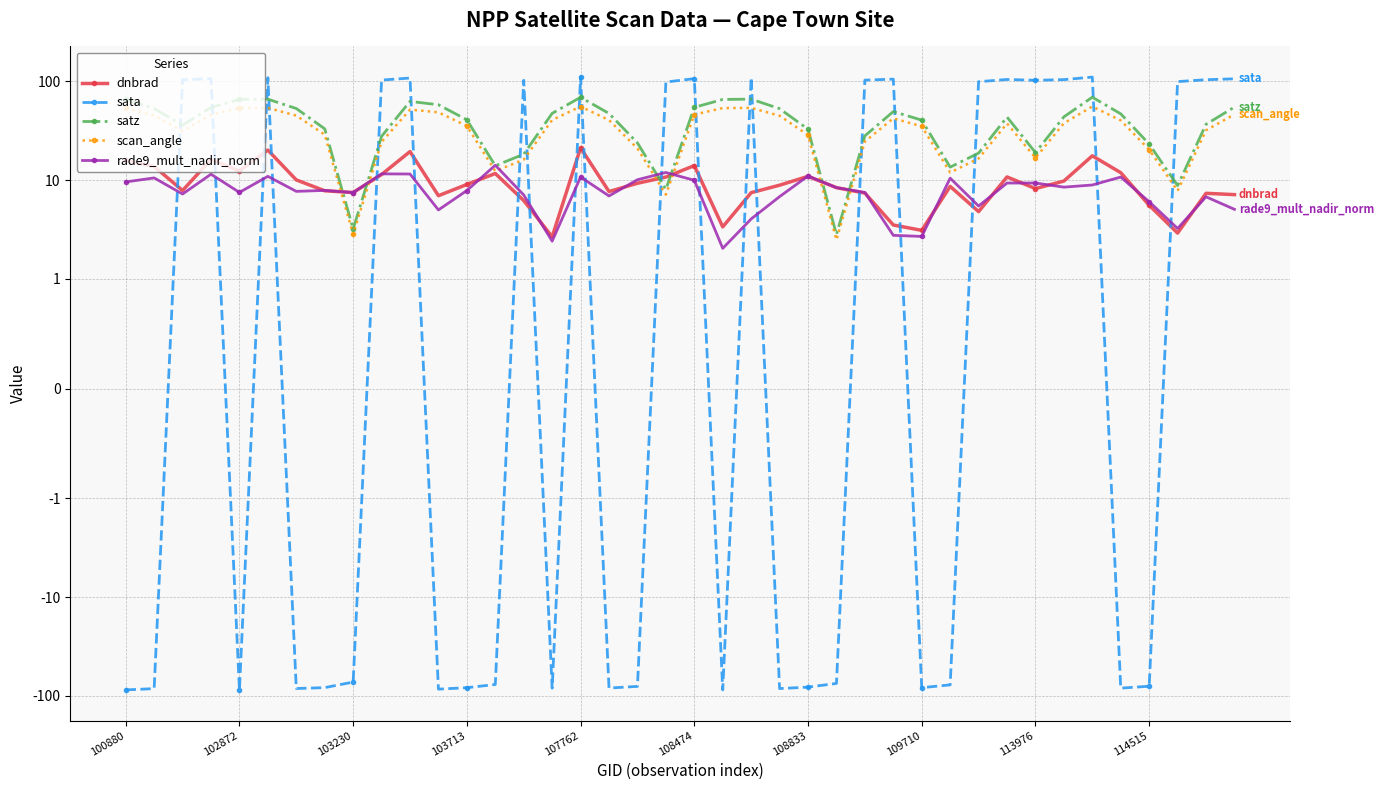

What is the lowest value of the rade9_mult_nadir_norm series?

2.0